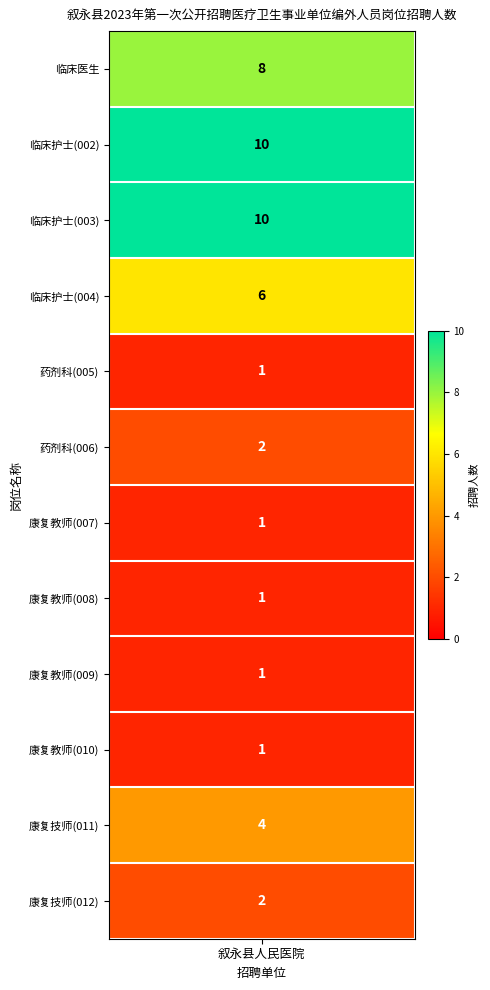

What is the minimum value for 叙永县人民医院?

1